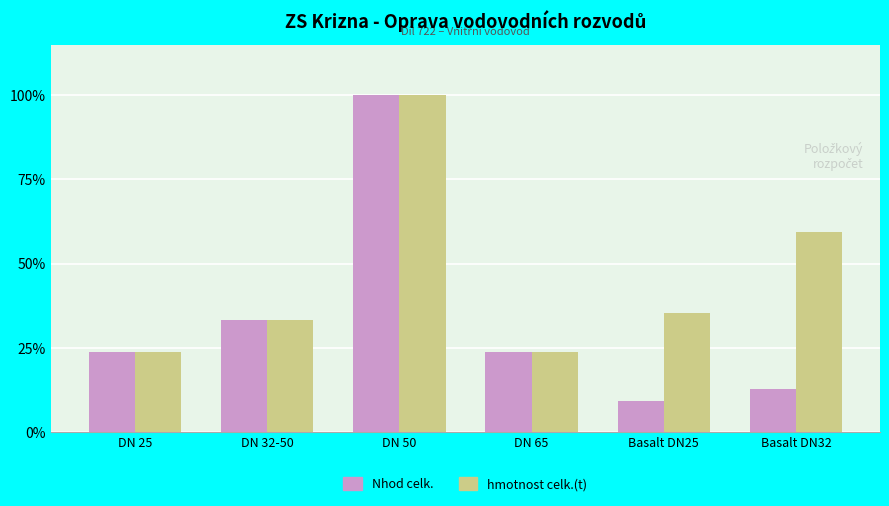

How many values in the Nhod celk. series are below 23?

2